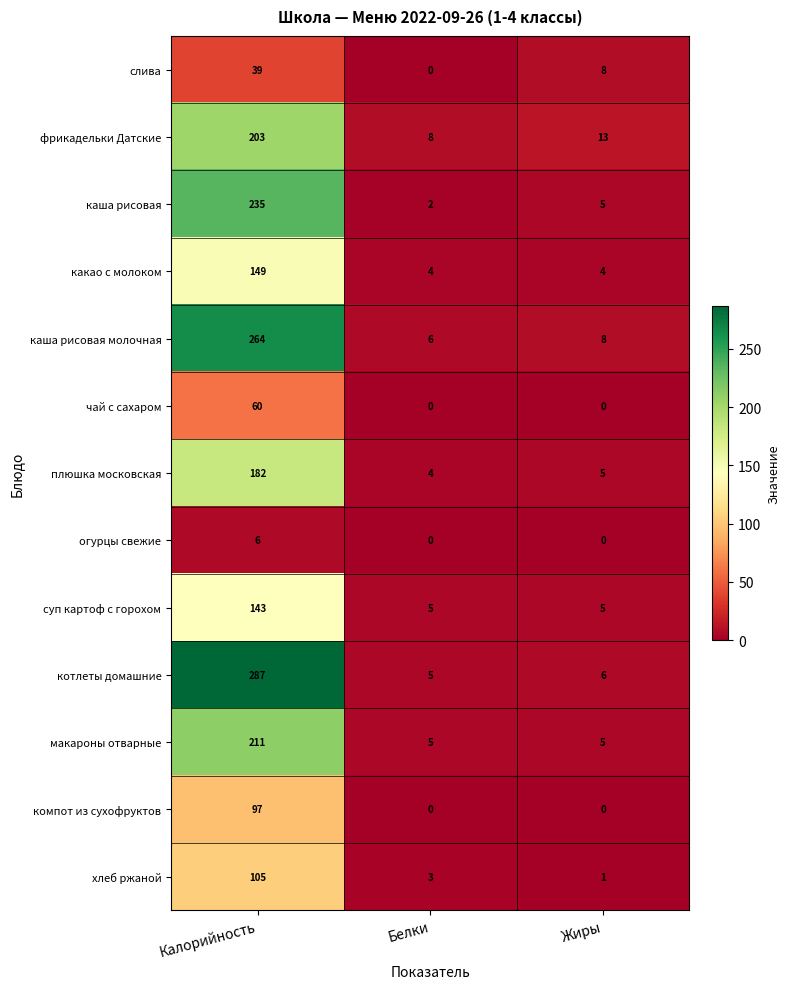

At which label is слива closest to 19?

Жиры